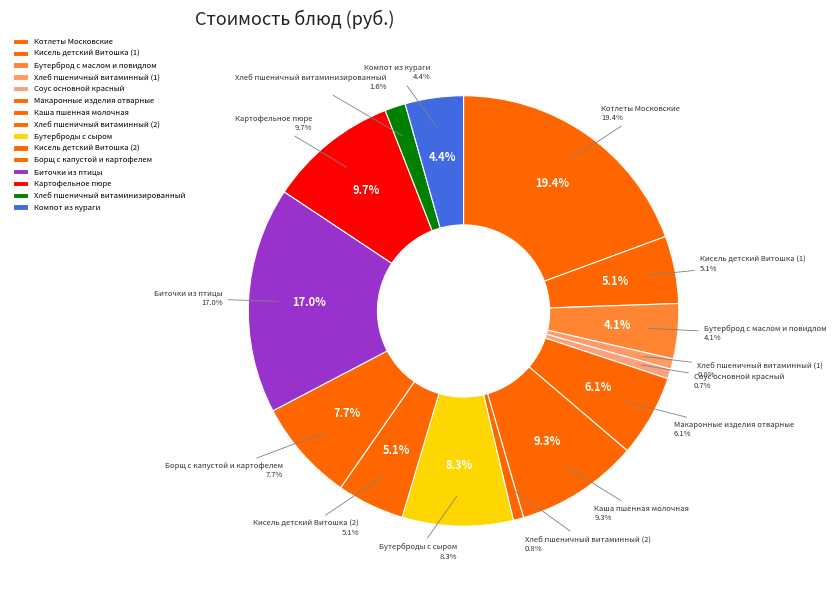

To the nearest percent, what is the difference between the Макаронные изделия отварные and Хлеб пшеничный витаминный (1) slice percentages?

5%